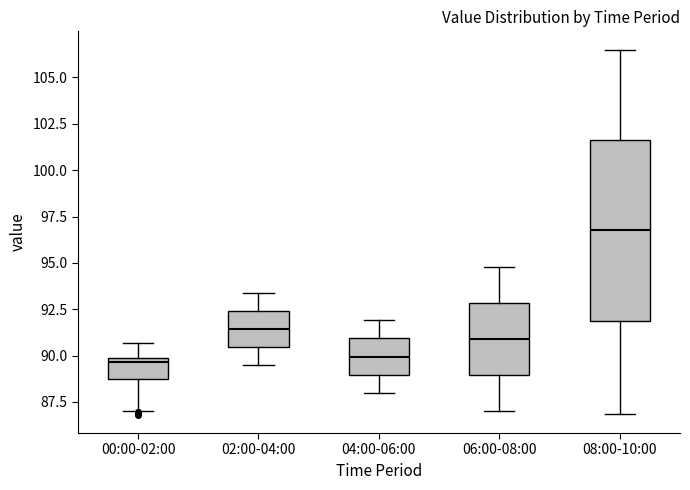

Reading left to right, transcribe this box plot: for each box, give where its median line is, the range the box spans, and where its two whiskers end, as read against the y-axis. The values are not printed on the chart, so give them approximately, as read against the axis.

00:00-02:00: median 89.5, box 88.5 to 90.0, whiskers 87.0 to 90.5
02:00-04:00: median 91.5, box 90.5 to 92.5, whiskers 89.5 to 93.5
04:00-06:00: median 90.0, box 89.0 to 91.0, whiskers 88.0 to 92.0
06:00-08:00: median 91.0, box 89.0 to 93.0, whiskers 87.0 to 95.0
08:00-10:00: median 97.0, box 92.0 to 101.5, whiskers 87.0 to 106.5